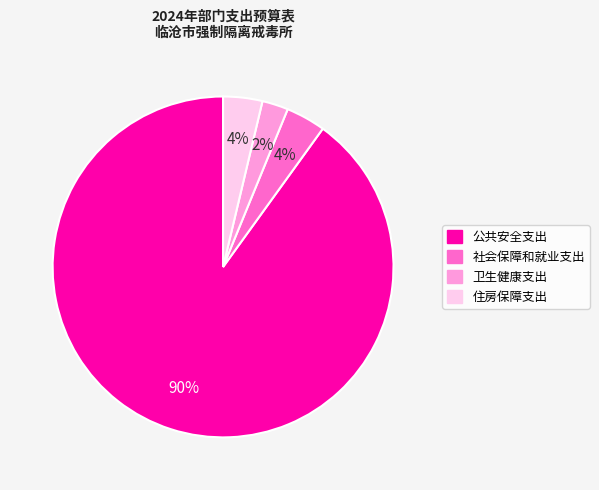

Count the number of slices in the pie.

4